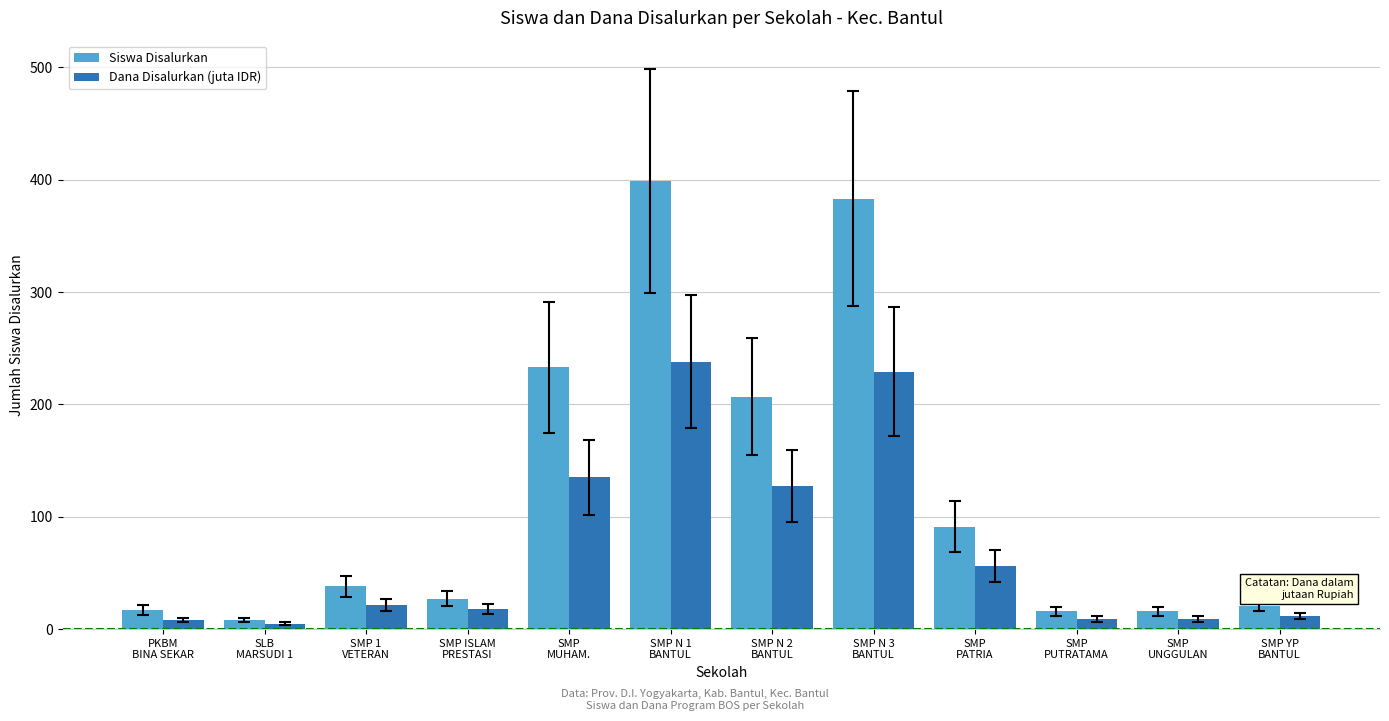

At which category is the sum across all series the highest?

SMP N 1
BANTUL